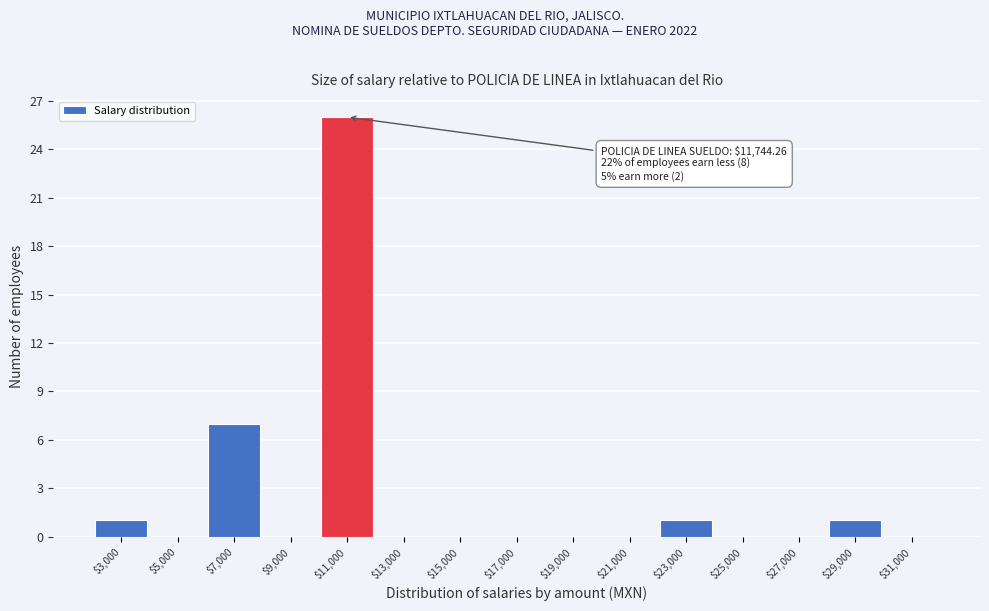

What is the sum of all values?

36